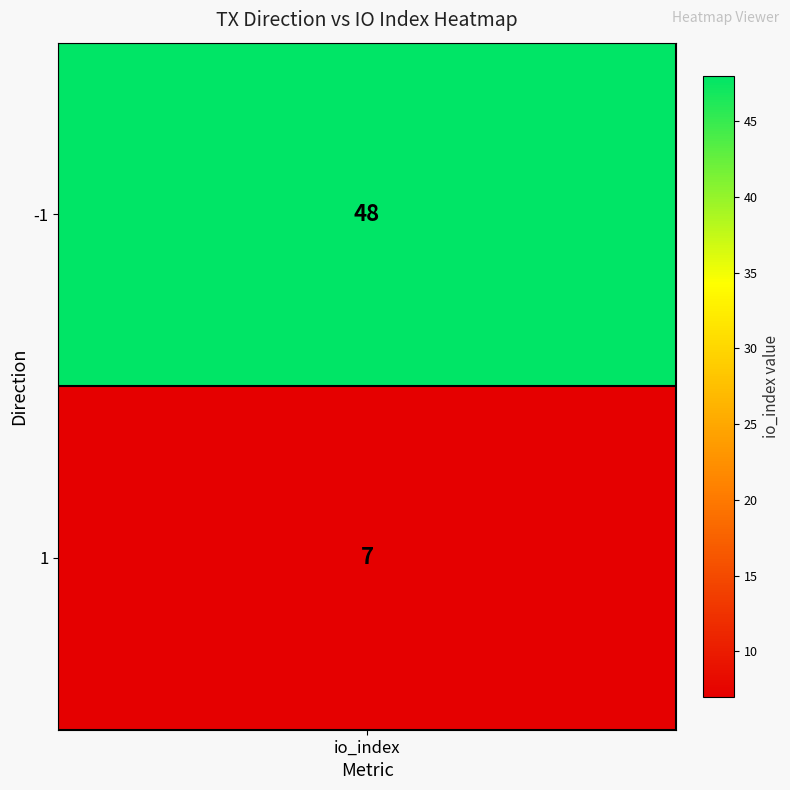

At which category does the chart reach its peak across all series?

-1